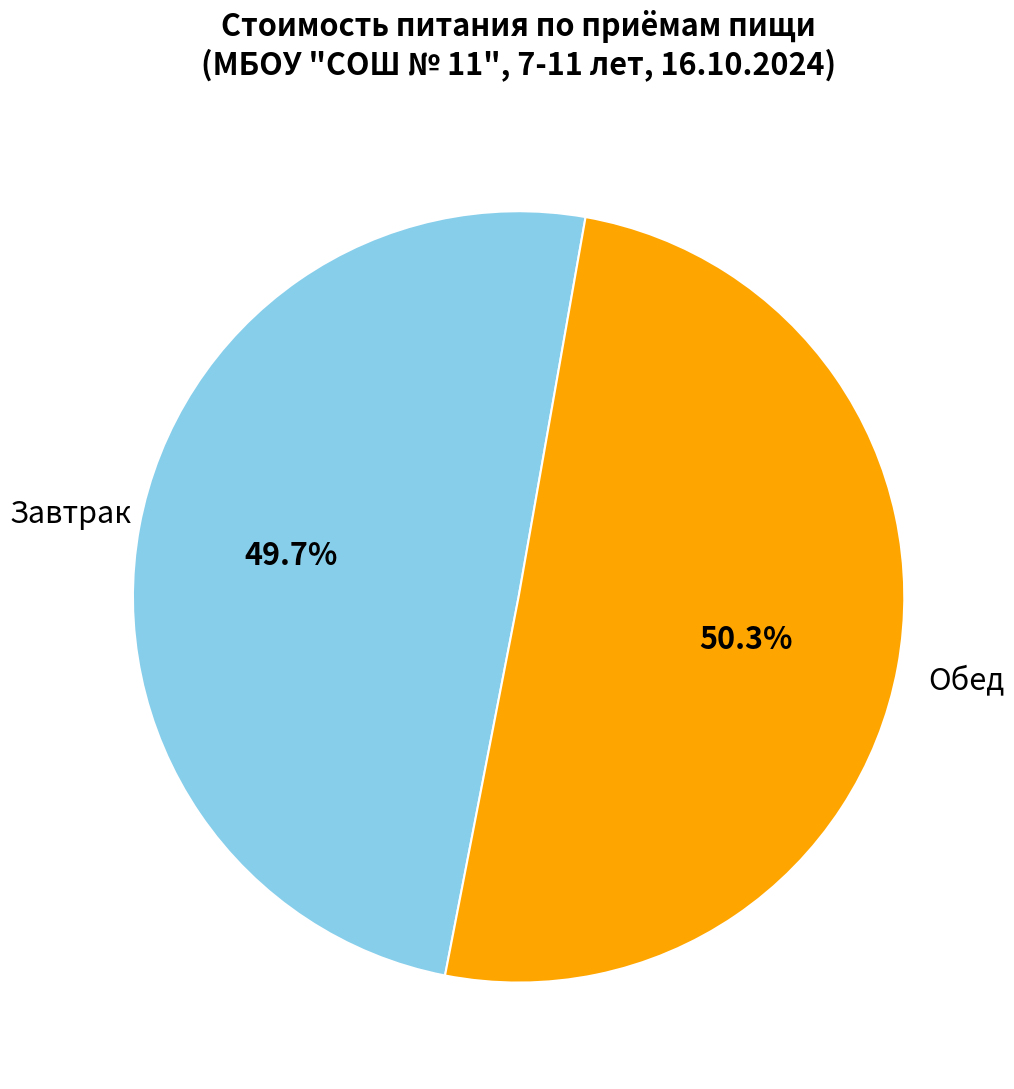

Is there any slice that represents more than half of the pie?

Yes